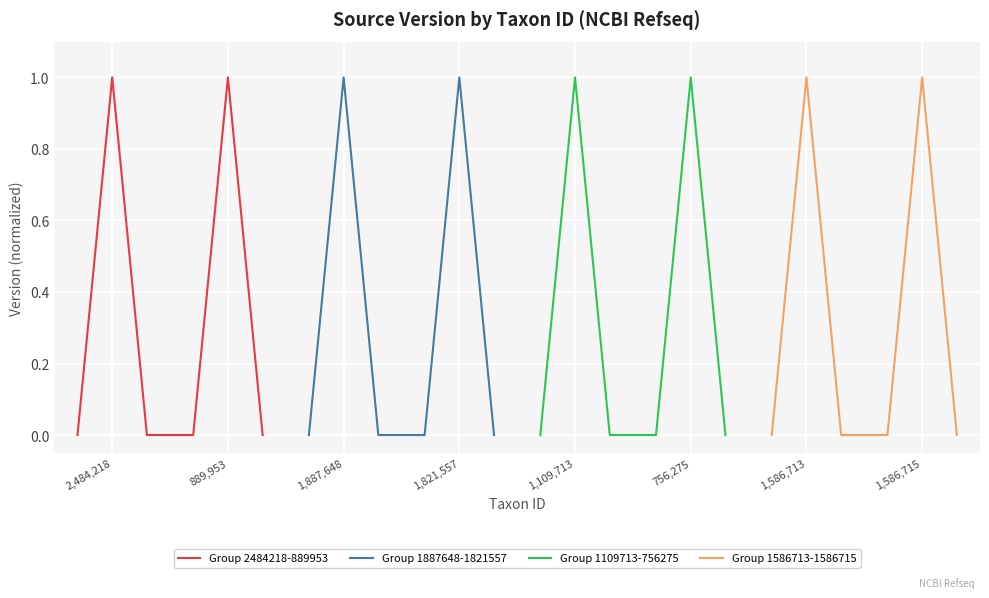

Rank the series by their maximum value, from lowest to highest.

Group 2484218-889953, Group 1887648-1821557, Group 1109713-756275, Group 1586713-1586715